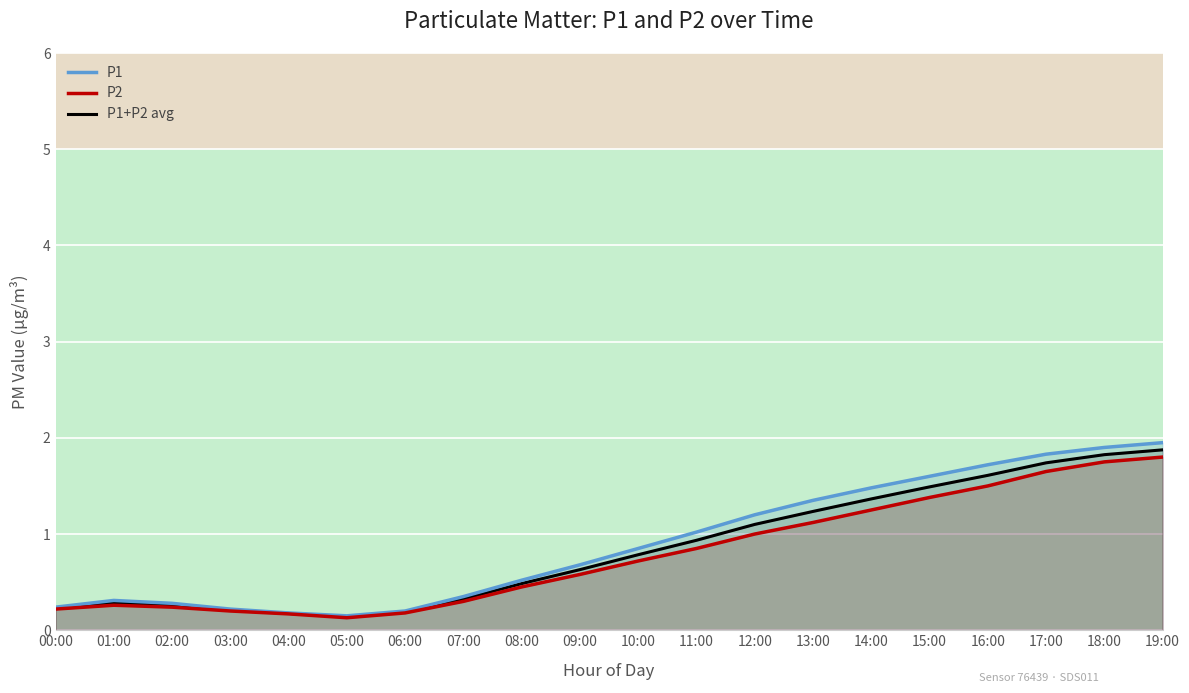

What is the lowest value of the P1 series?

0.1